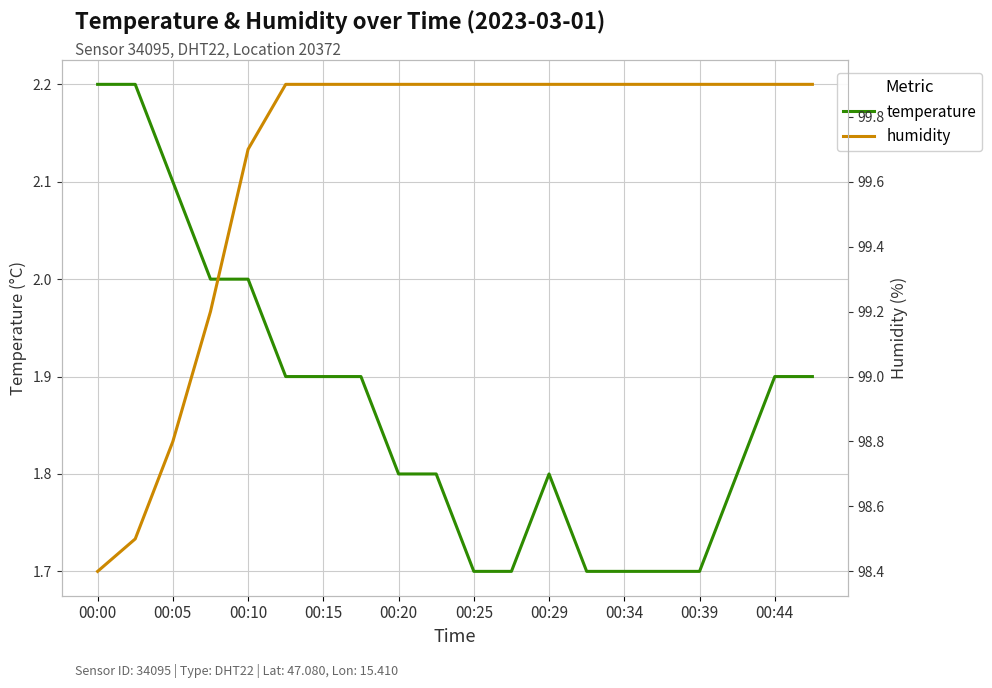

What is the minimum value for temperature?

1.7